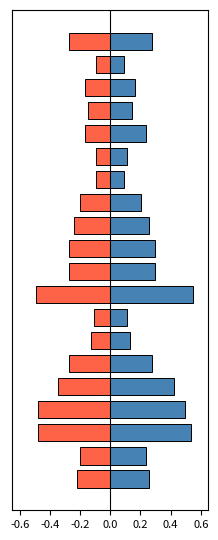

At which category does the chart reach its peak across all series?

8